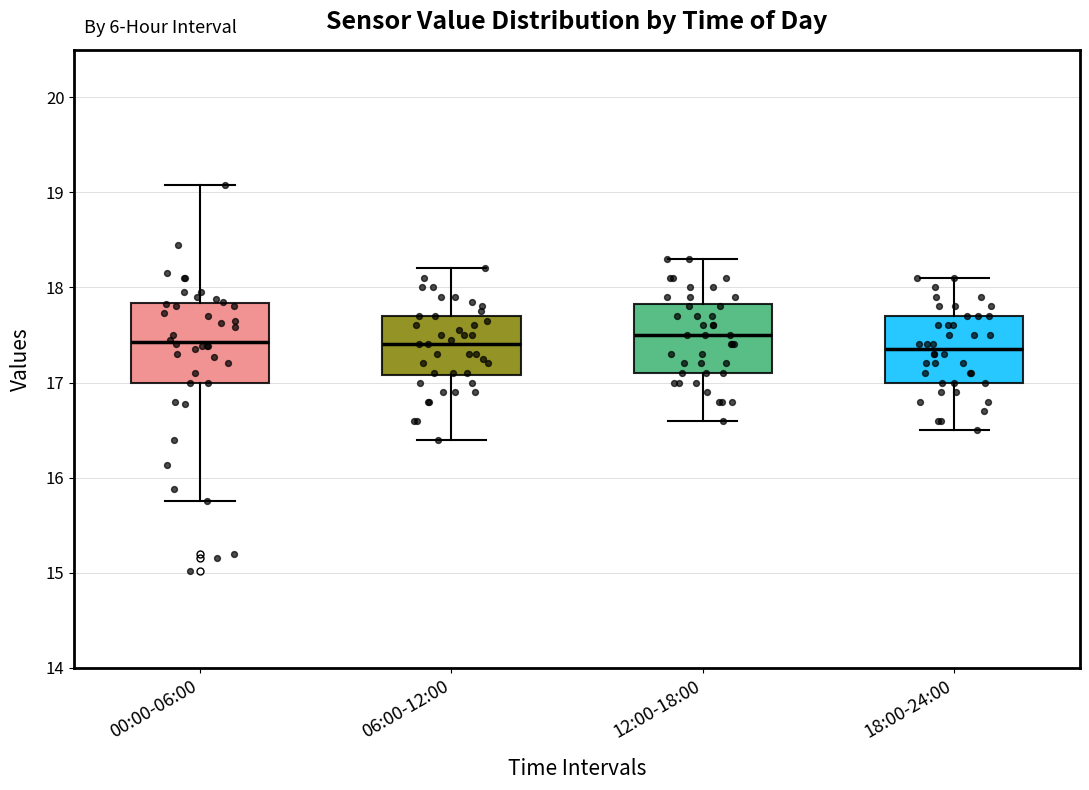

Where does the lower whisker of the box for 18:00-24:00 end on the y-axis? The values are not printed on the chart, so give them approximately, as read against the axis.

16.5